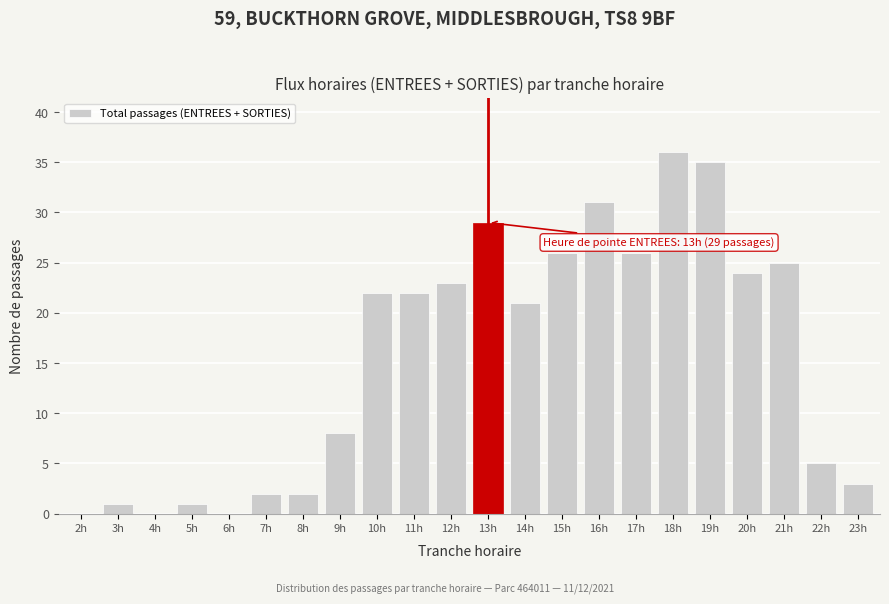

Reading right to left, transcribe all the data shown in this chart.

23h=3	22h=5	21h=25	20h=24	19h=35	18h=36	17h=26	16h=31	15h=26	14h=21	13h=29	12h=23	11h=22	10h=22	9h=8	8h=2	7h=2	6h=0	5h=1	4h=0	3h=1	2h=0